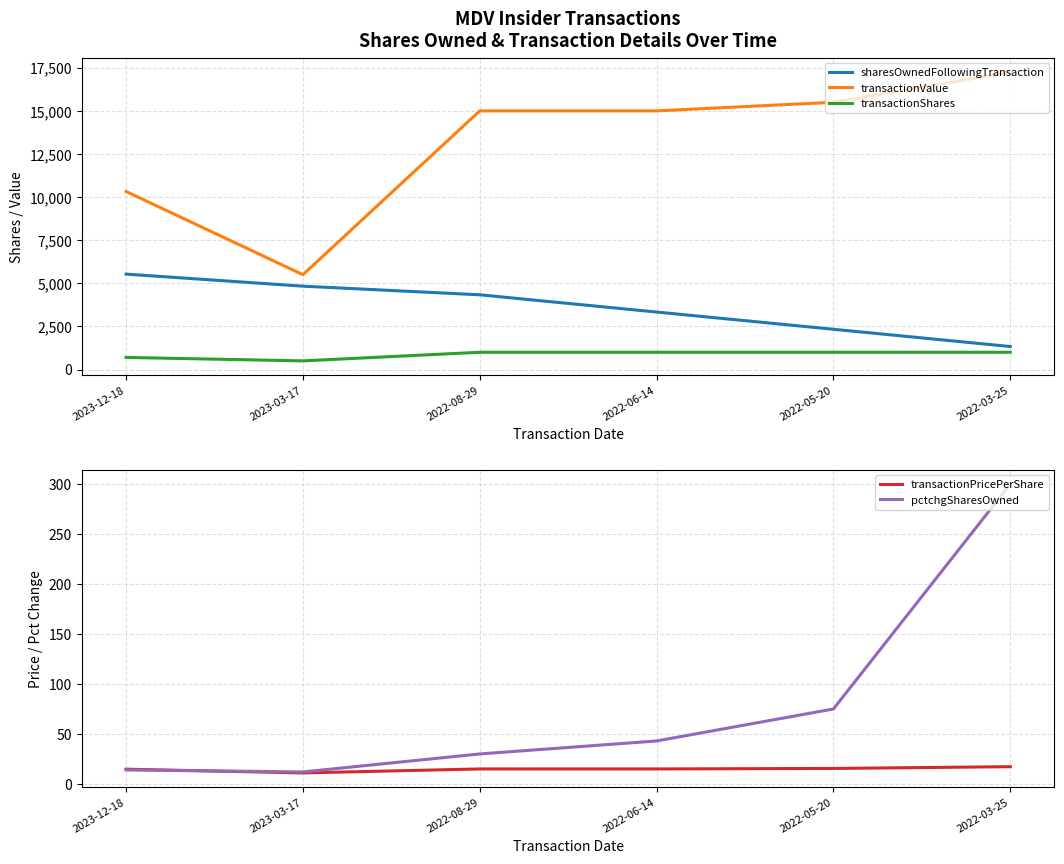

How many categories are shown in the chart?

6